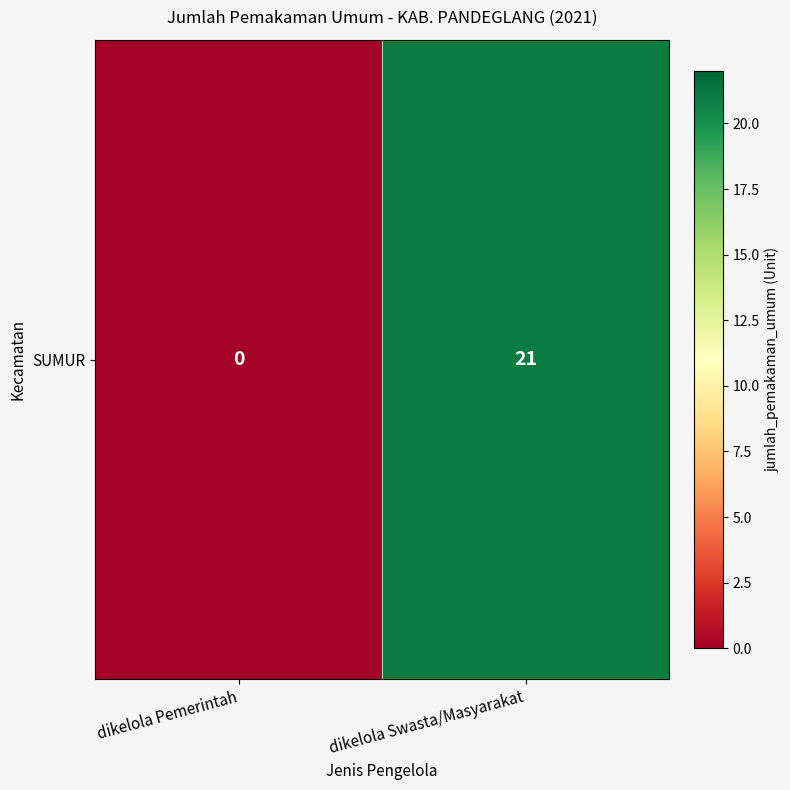

Rank the categories by value from highest to lowest.

dikelola Swasta/Masyarakat, dikelola Pemerintah